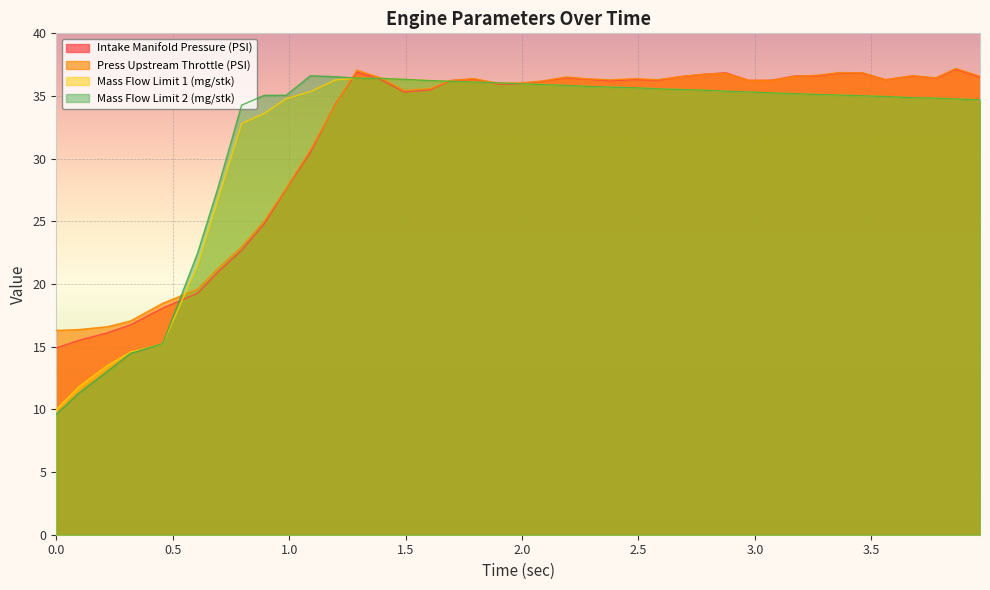

What are all the series names shown in the legend?

Intake Manifold Pressure (PSI), Press Upstream Throttle (PSI), Mass Flow Limit 1 (mg/stk), Mass Flow Limit 2 (mg/stk)